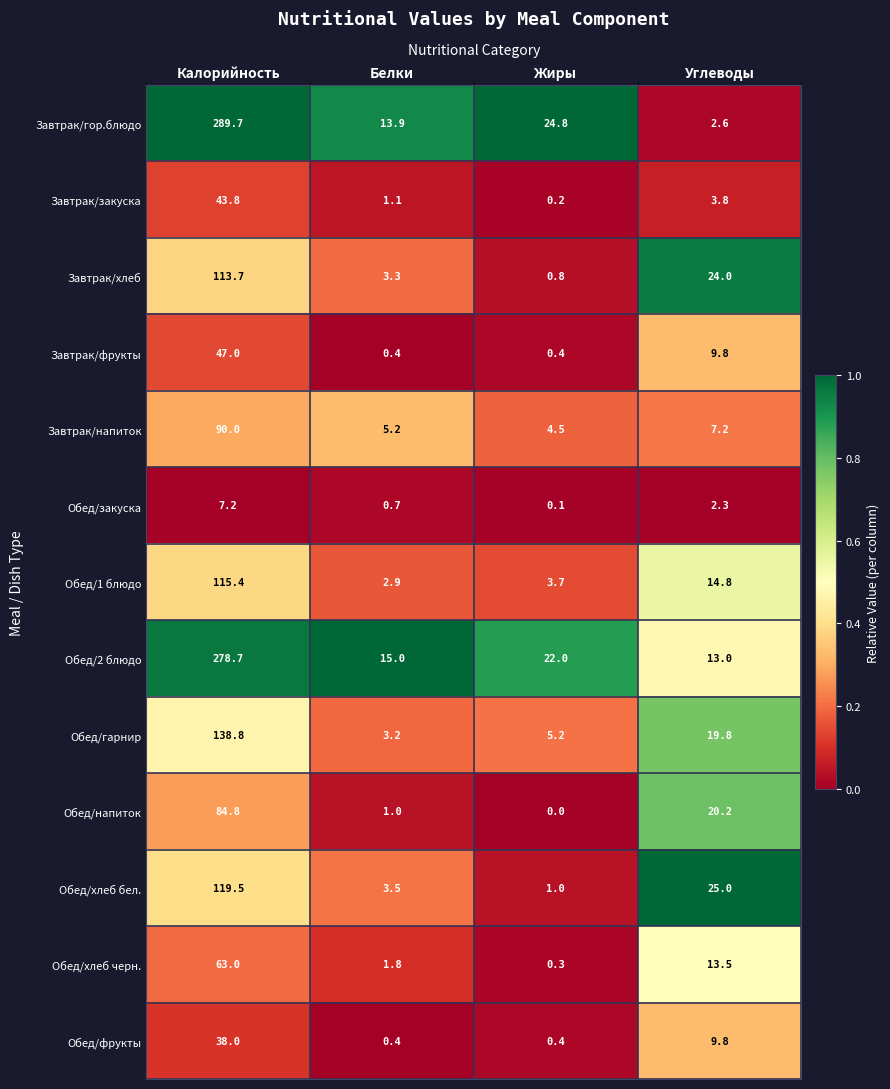

Rank the series by their maximum value, from highest to lowest.

Завтрак/гор.блюдо, Обед/2 блюдо, Обед/гарнир, Обед/хлеб бел., Обед/1 блюдо, Завтрак/хлеб, Завтрак/напиток, Обед/напиток, Обед/хлеб черн., Завтрак/фрукты, Завтрак/закуска, Обед/фрукты, Обед/закуска